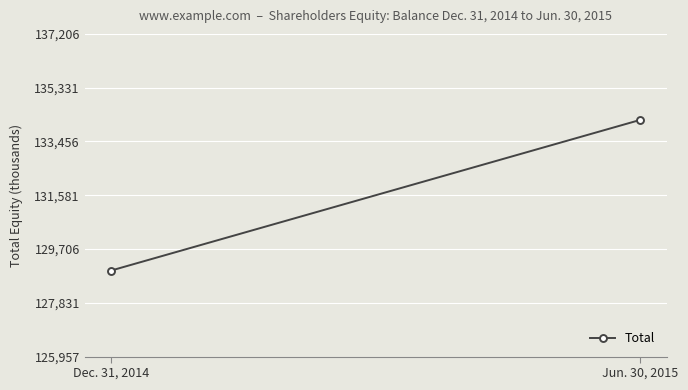

Reading left to right, extract all data points from this chart.

Dec. 31, 2014=128957	Jun. 30, 2015=134206